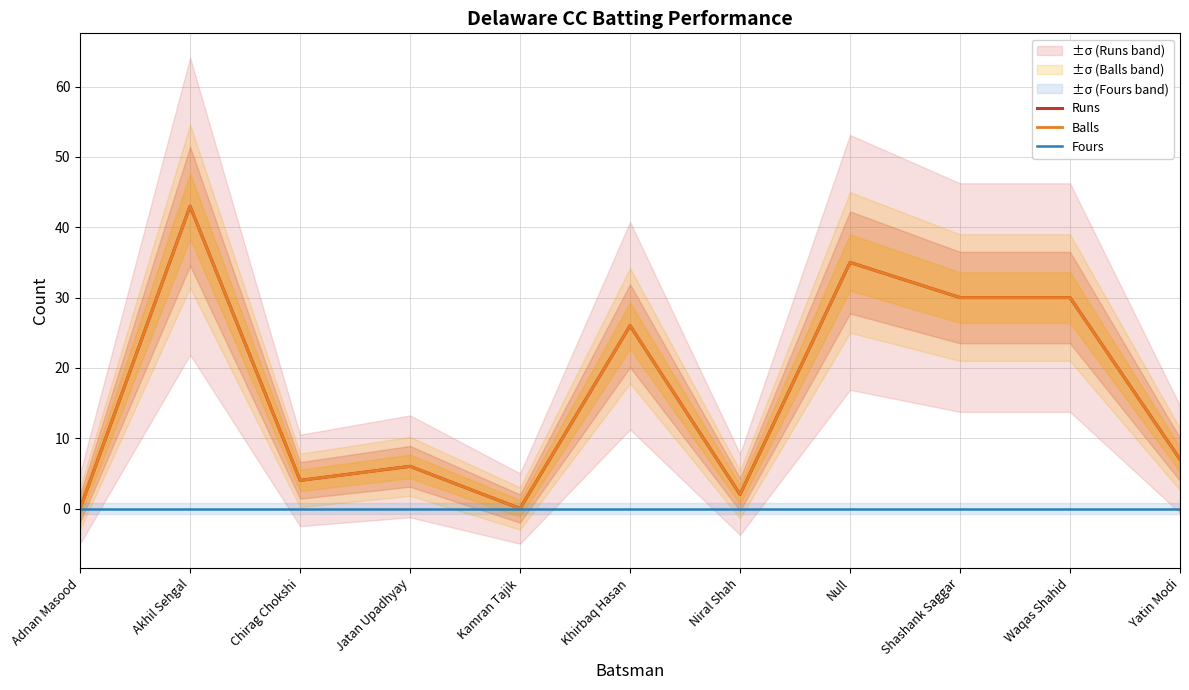

The value of Balls at Akhil Sehgal is 74. True or false?

False